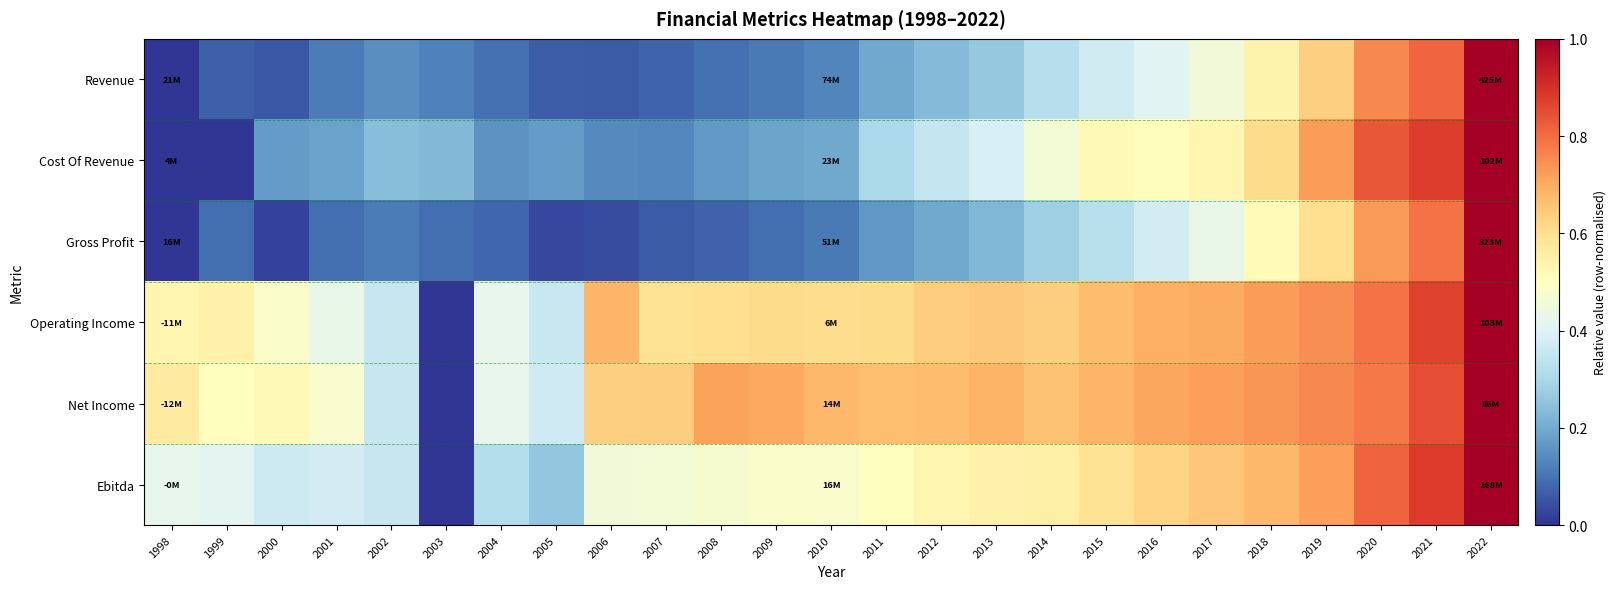

Reading left to right, extract all data points from this chart.

Revenue: 1998=0.0	1999=0.1	2000=0.1	2001=0.1	2002=0.1	2003=0.1	2004=0.1	2005=0.1	2006=0.1	2007=0.1	2008=0.1	2009=0.1	2010=0.1	2011=0.2	2012=0.2	2013=0.3	2014=0.3	2015=0.4	2016=0.4	2017=0.5	2018=0.5	2019=0.6	2020=0.8	2021=0.8	2022=1.0
Cost Of Revenue: 1998=0.0	1999=0.0	2000=0.2	2001=0.2	2002=0.2	2003=0.2	2004=0.2	2005=0.2	2006=0.1	2007=0.1	2008=0.2	2009=0.2	2010=0.2	2011=0.3	2012=0.3	2013=0.4	2014=0.5	2015=0.5	2016=0.5	2017=0.5	2018=0.6	2019=0.7	2020=0.8	2021=0.9	2022=1.0
Gross Profit: 1998=0.0	1999=0.1	2000=0.0	2001=0.1	2002=0.1	2003=0.1	2004=0.1	2005=0.0	2006=0.0	2007=0.1	2008=0.1	2009=0.1	2010=0.1	2011=0.2	2012=0.2	2013=0.2	2014=0.3	2015=0.3	2016=0.4	2017=0.4	2018=0.5	2019=0.6	2020=0.7	2021=0.8	2022=1.0
Operating Income: 1998=0.5	1999=0.5	2000=0.5	2001=0.4	2002=0.4	2003=0.0	2004=0.4	2005=0.4	2006=0.7	2007=0.6	2008=0.6	2009=0.6	2010=0.6	2011=0.6	2012=0.6	2013=0.6	2014=0.6	2015=0.7	2016=0.7	2017=0.7	2018=0.7	2019=0.7	2020=0.8	2021=0.9	2022=1.0
Net Income: 1998=0.6	1999=0.5	2000=0.5	2001=0.5	2002=0.4	2003=0.0	2004=0.4	2005=0.4	2006=0.6	2007=0.6	2008=0.7	2009=0.7	2010=0.7	2011=0.7	2012=0.7	2013=0.7	2014=0.7	2015=0.7	2016=0.7	2017=0.7	2018=0.7	2019=0.8	2020=0.8	2021=0.8	2022=1.0
Ebitda: 1998=0.4	1999=0.4	2000=0.4	2001=0.4	2002=0.4	2003=0.0	2004=0.3	2005=0.3	2006=0.5	2007=0.5	2008=0.5	2009=0.5	2010=0.5	2011=0.5	2012=0.5	2013=0.5	2014=0.5	2015=0.6	2016=0.6	2017=0.7	2018=0.7	2019=0.7	2020=0.8	2021=0.9	2022=1.0